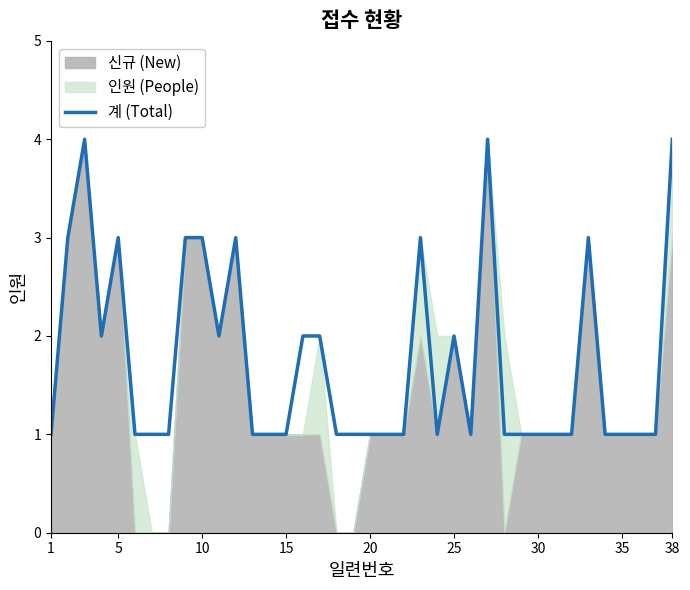

What is the smallest value displayed?

1